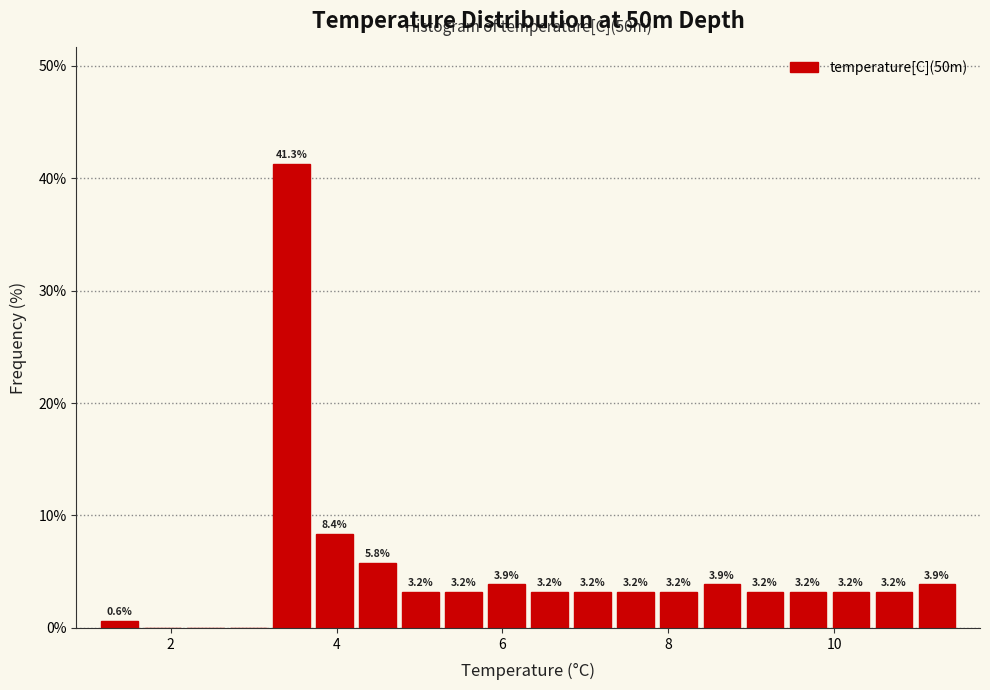

Around what value on the x-axis is the tallest bar? Give the approximate position of its centre, as read against the axis.

3.4